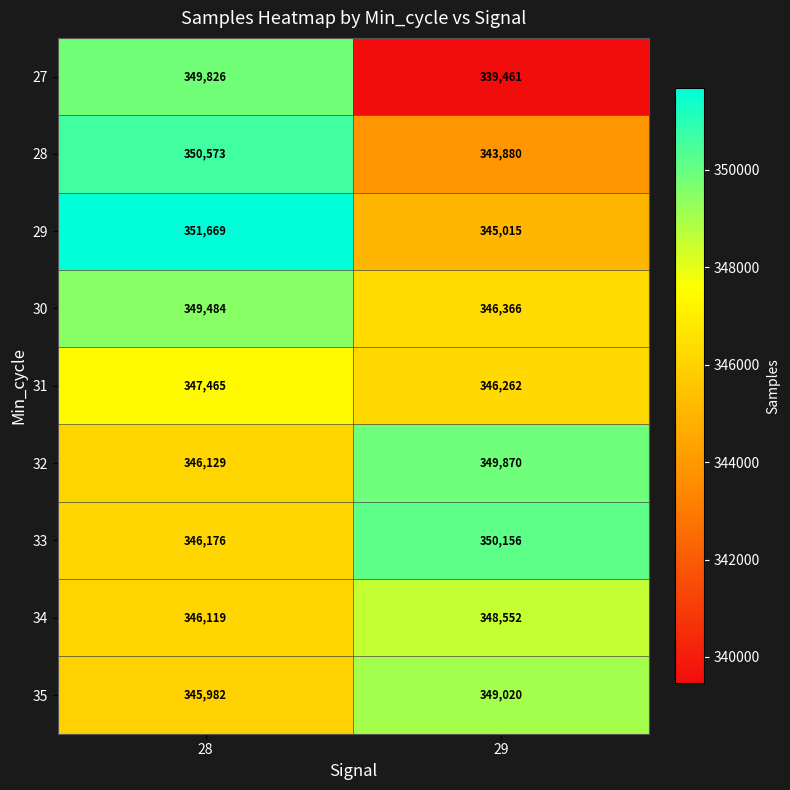

What is the difference between the highest and lowest values at 29?

10695